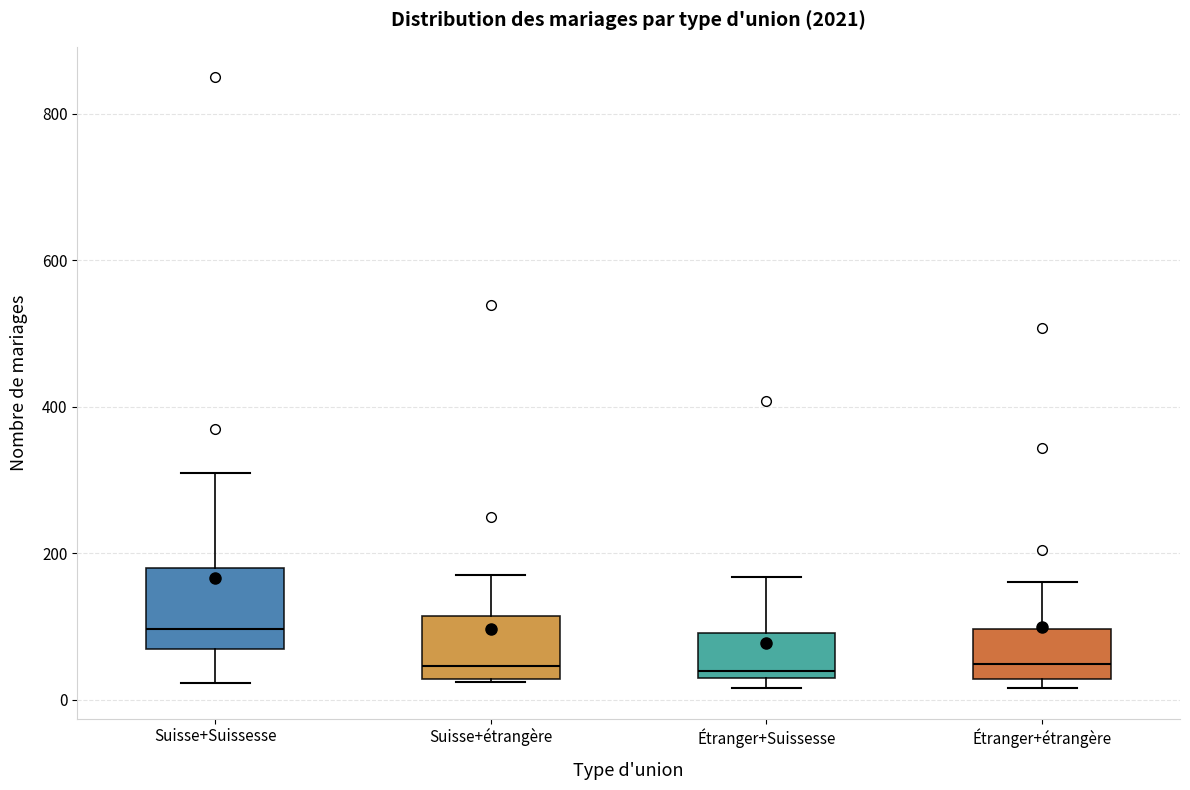

Which box has the highest median line?

Suisse+Suissesse